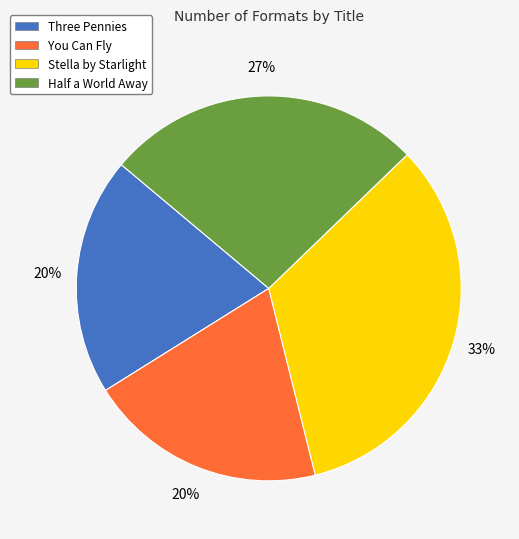

Is Three Pennies the majority of the pie?

No